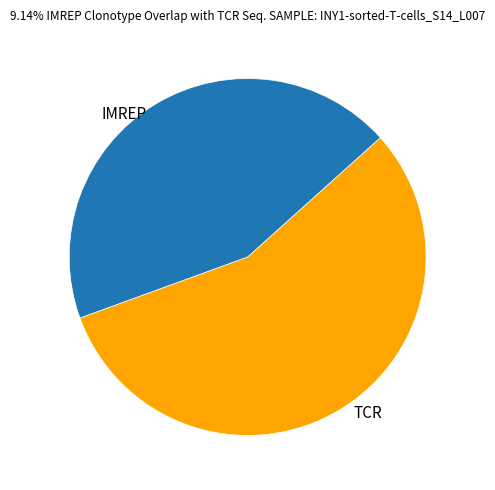

Is there a majority slice in this chart?

Yes